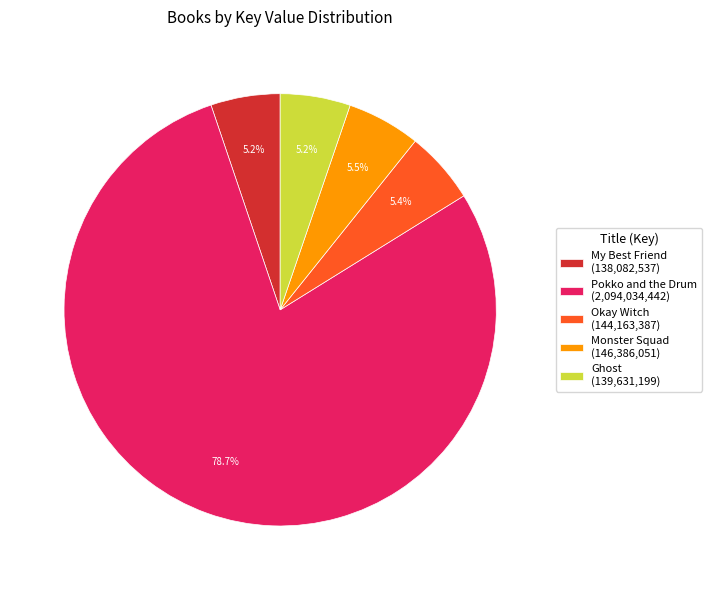

Which slice represents more than half of the pie?

Pokko and the Drum